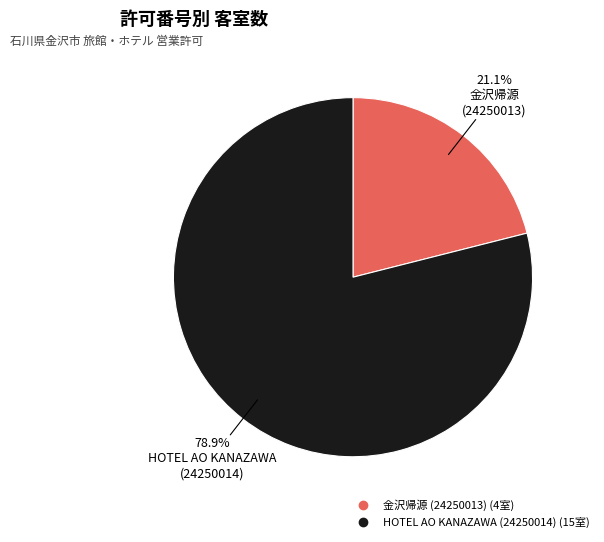

Is there a majority slice in this chart?

Yes